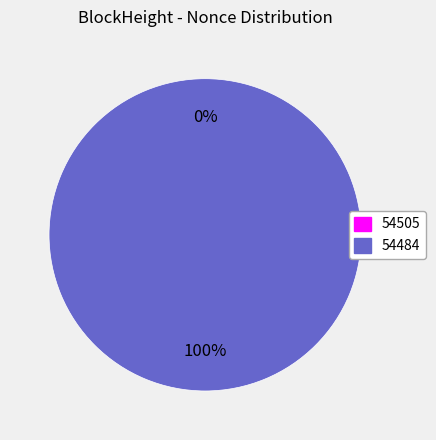

The 54505 slice represents 1% of the pie. True or false?

False